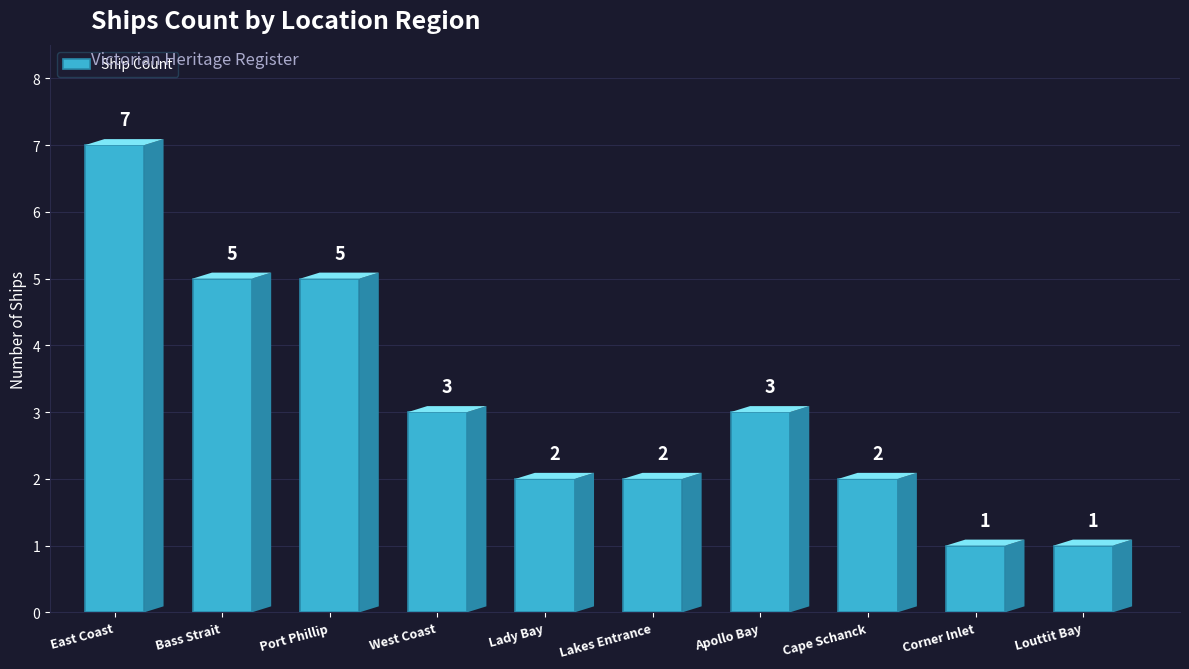

How many bars are there in total?

10